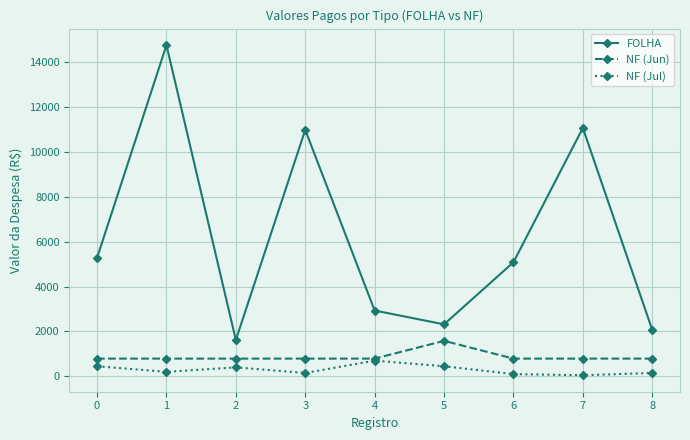

What is the smallest value displayed?

49.9